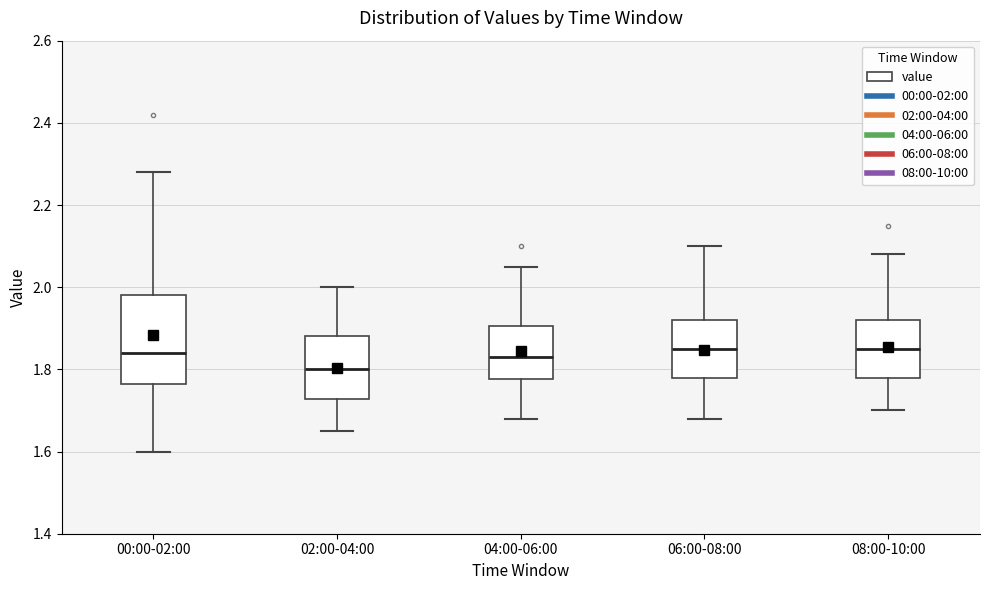

Which box is the tallest, from its lower edge to its upper edge?

00:00-02:00